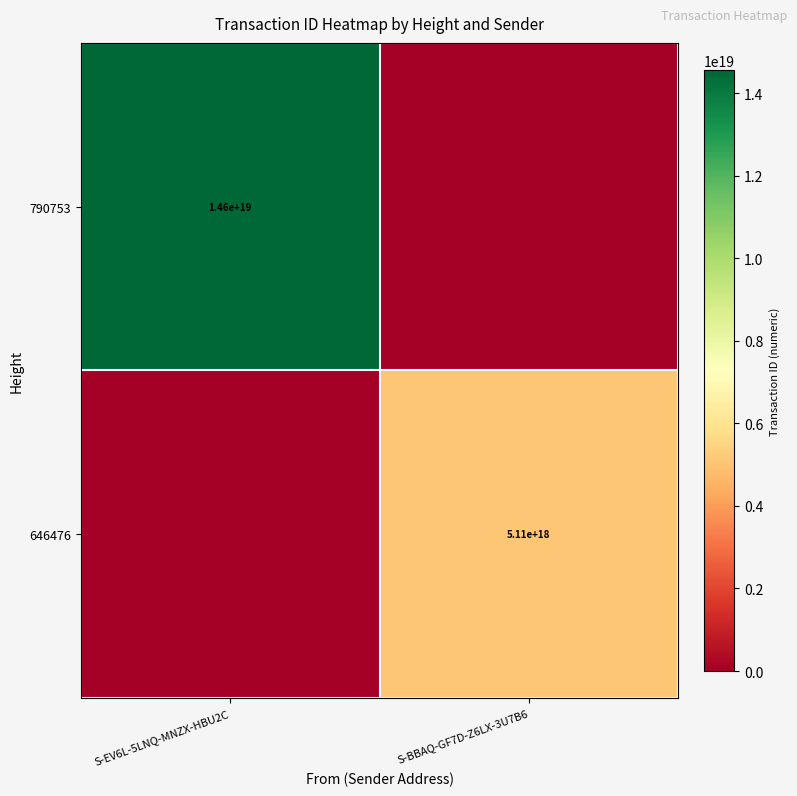

At which category is the sum across all series the highest?

S-EV6L-5LNQ-MNZX-HBU2C